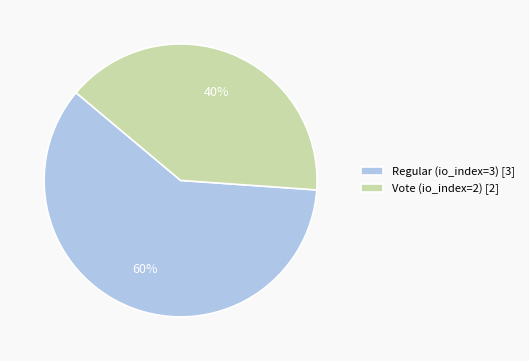

Which category has the biggest portion of the pie?

Regular (io_index=3)